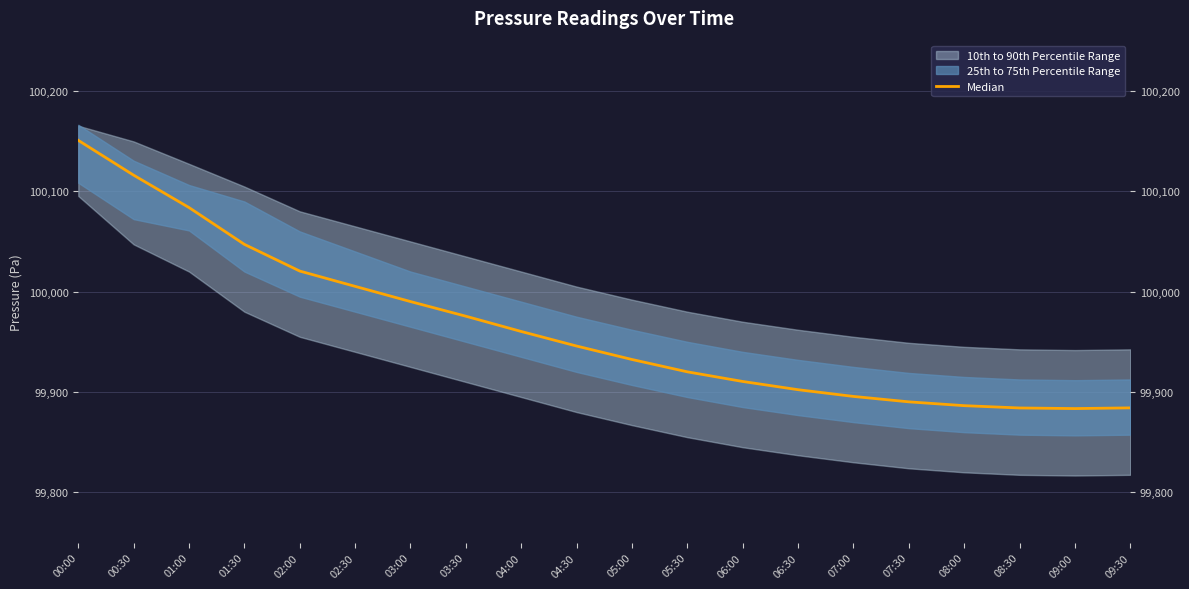

What position from the right is 06:30?

7